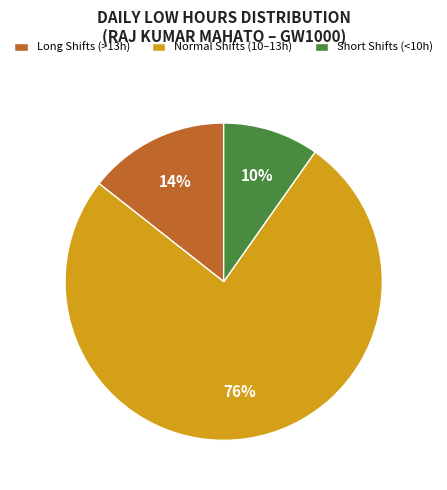

The Long Shifts (>13h) slice represents 14% of the pie. True or false?

True